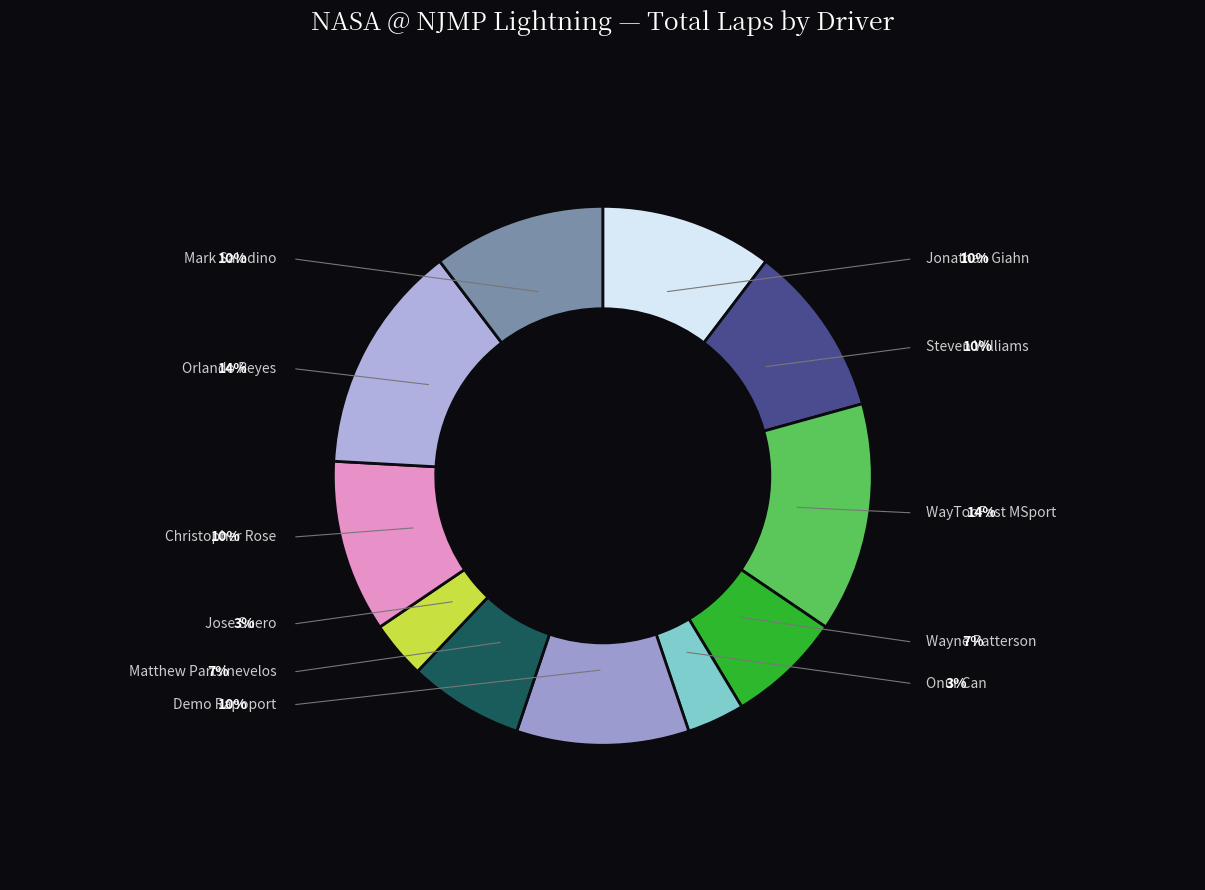

How many slices are in this pie chart?

11